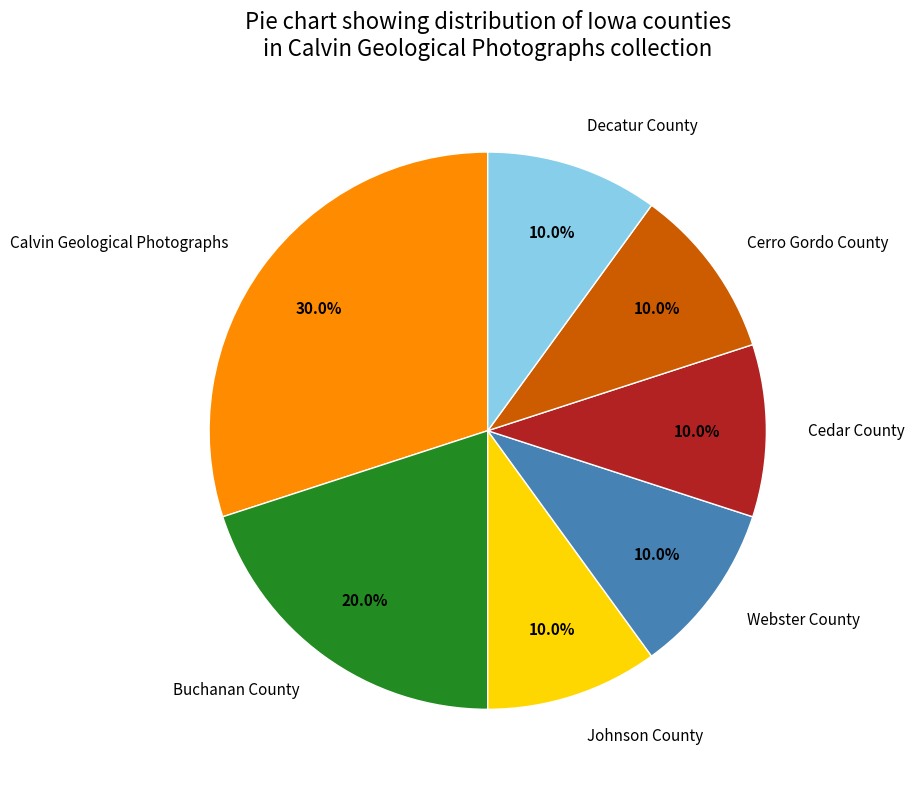

What percentage is the Webster County slice, to the nearest percent?

10%